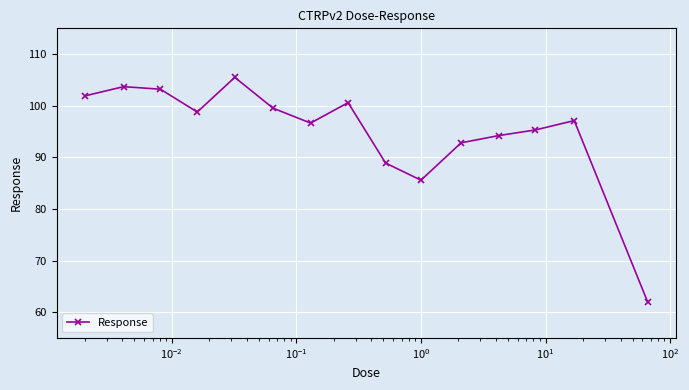

What is the difference between the maximum and minimum values?

43.5